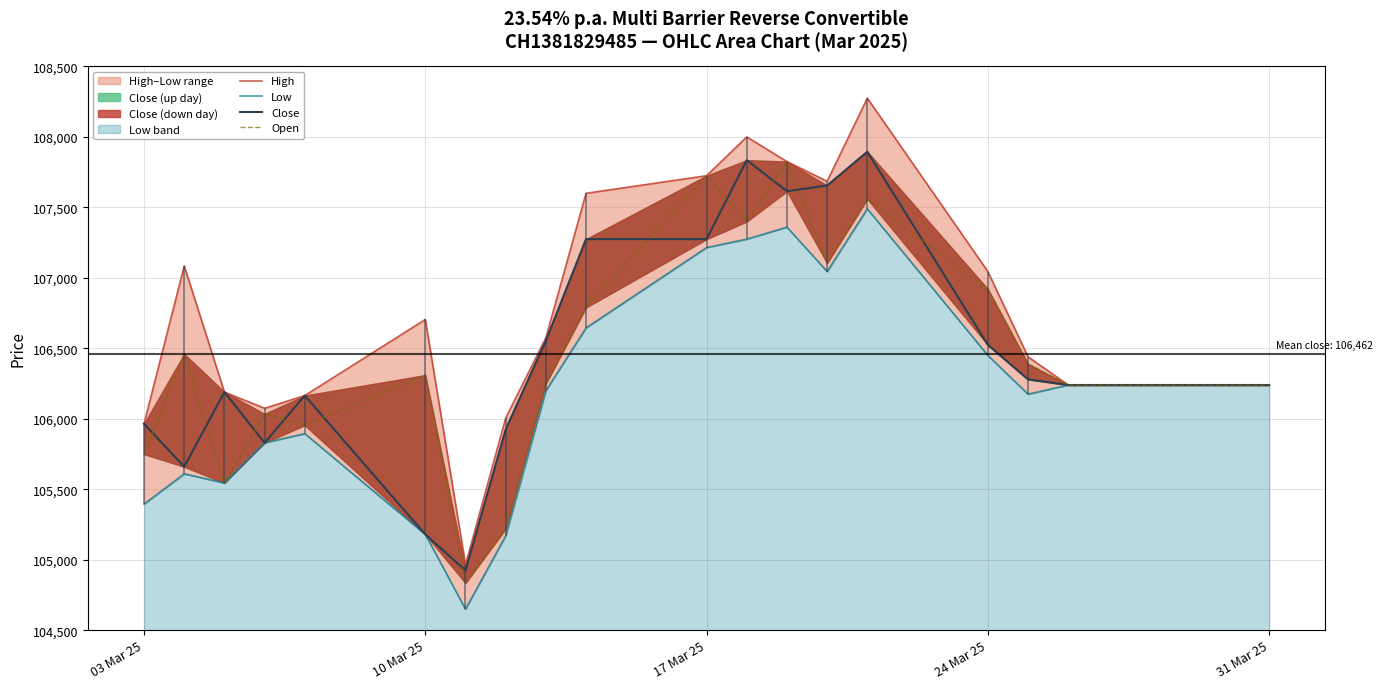

What is the smallest value displayed?

104650